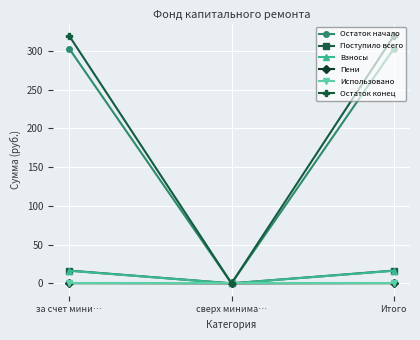

What is the label of the 1st point from the right?

Итого